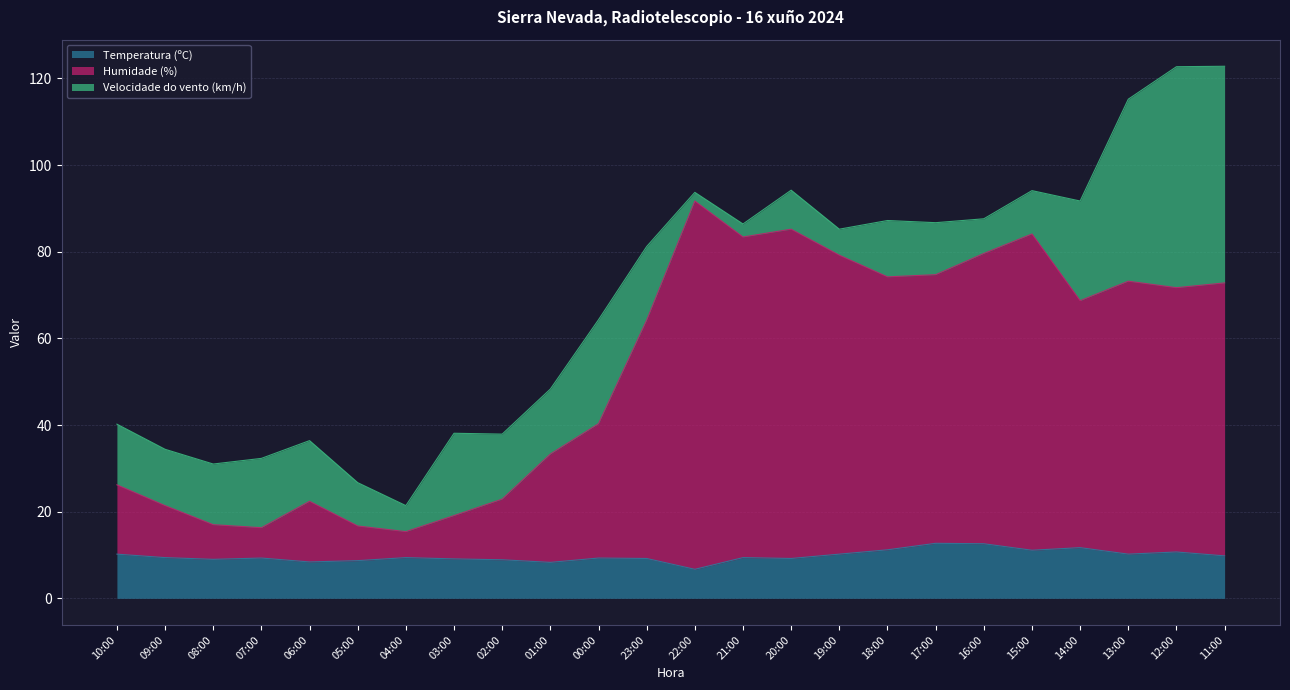

True or false: Temperatura (ºC) has a value of 9.4 at 04:00.

True